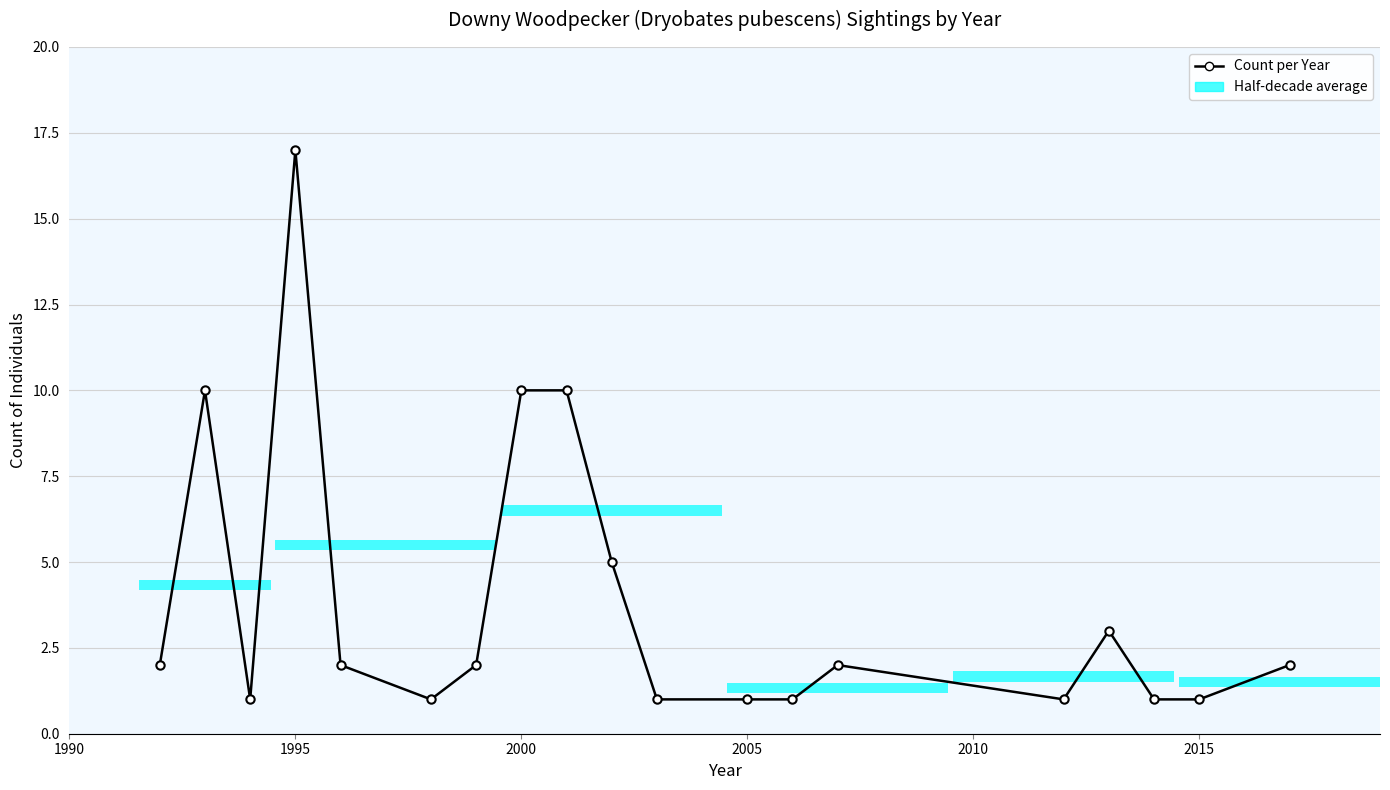

Reading left to right, what are all the values shown in this chart?

2	10	1	17	2	1	2	10	10	5	1	1	1	2	1	3	1	1	2